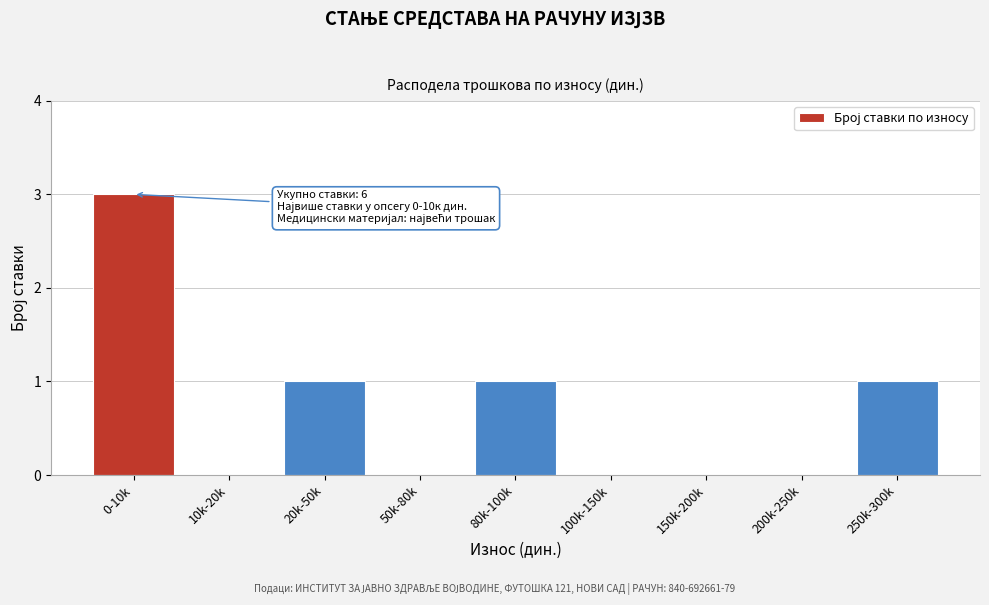

Which category has the highest value across all series?

0-10k